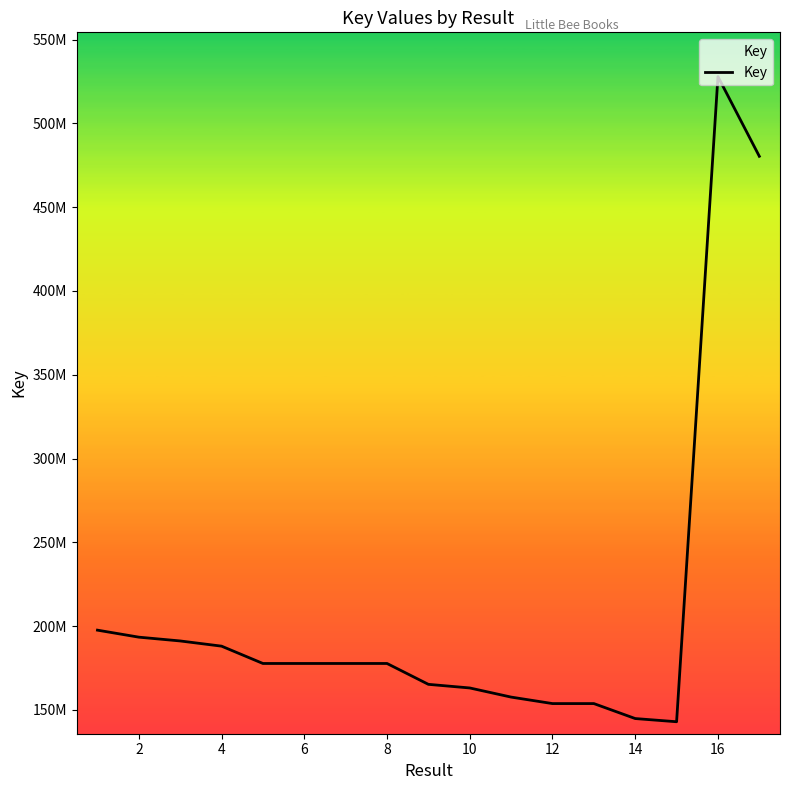

What is the average value?

210045138